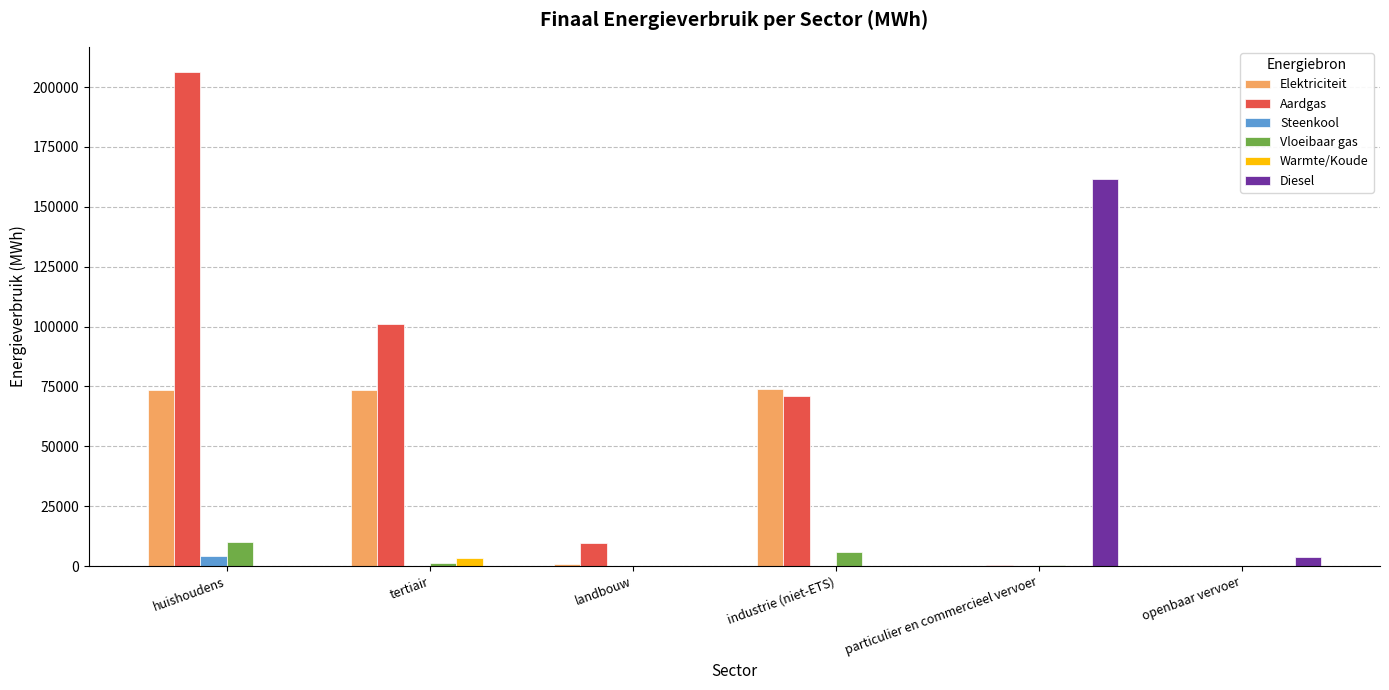

What is the sum of the Vloeibaar gas values at landbouw and tertiair?

1180.4